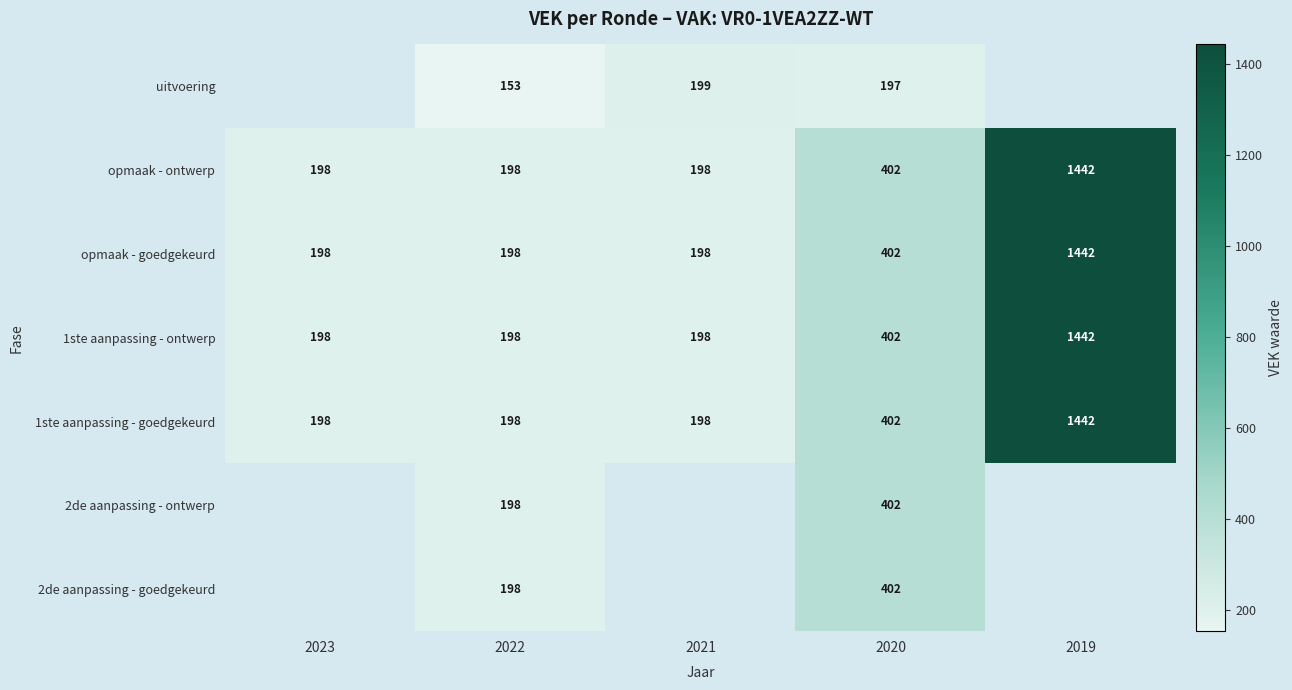

True or false: 2de aanpassing - ontwerp has a value of 618 at 2020.

False